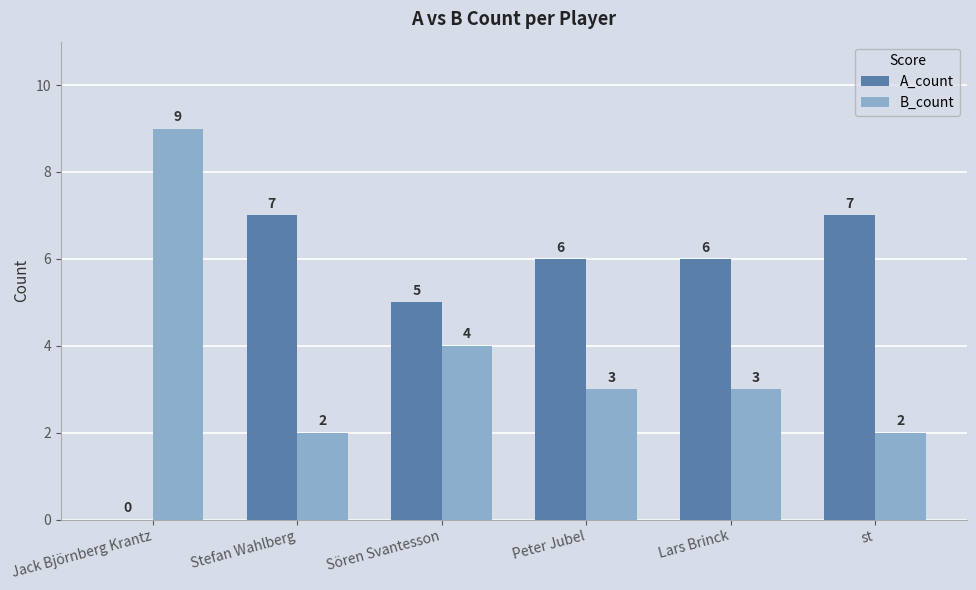

What is the difference between the B_count values at Peter Jubel and Jack Björnberg Krantz?

6